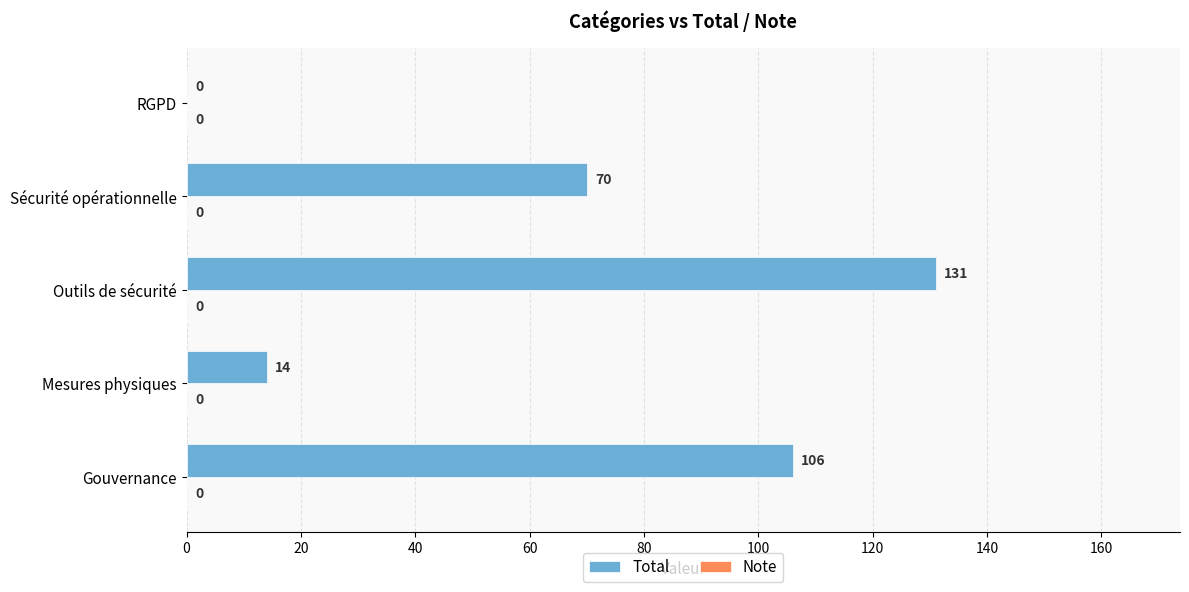

Reading top to bottom, list all the values displayed in this chart.

RGPD=0	Sécurité opérationnelle=70	Outils de sécurité=131	Mesures physiques=14	Gouvernance=106